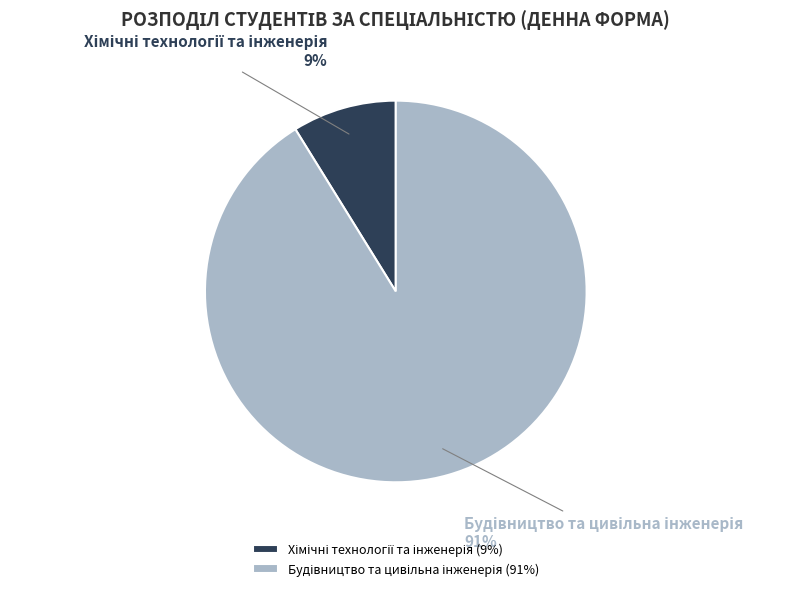

Count the number of slices in the pie.

2